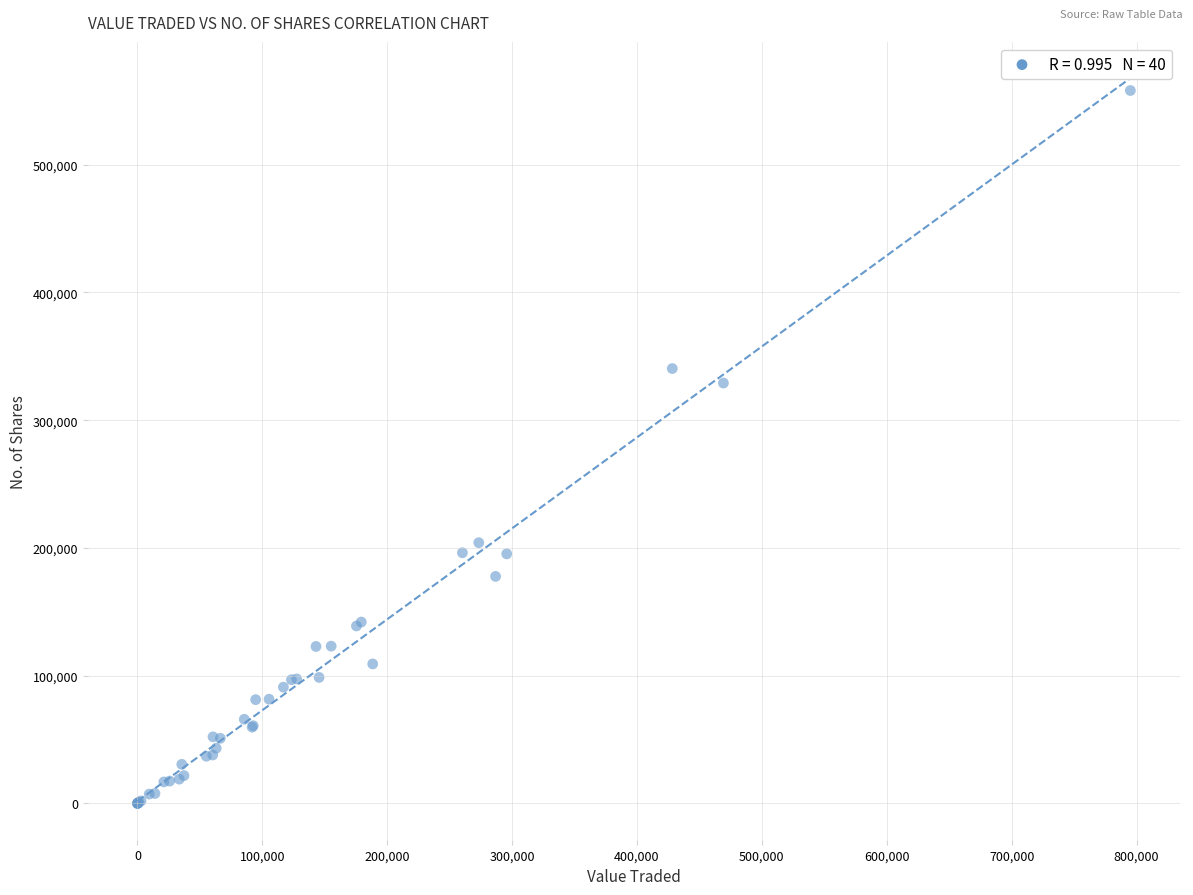

What Y value in the scatter plot is closest to 279018?

329061